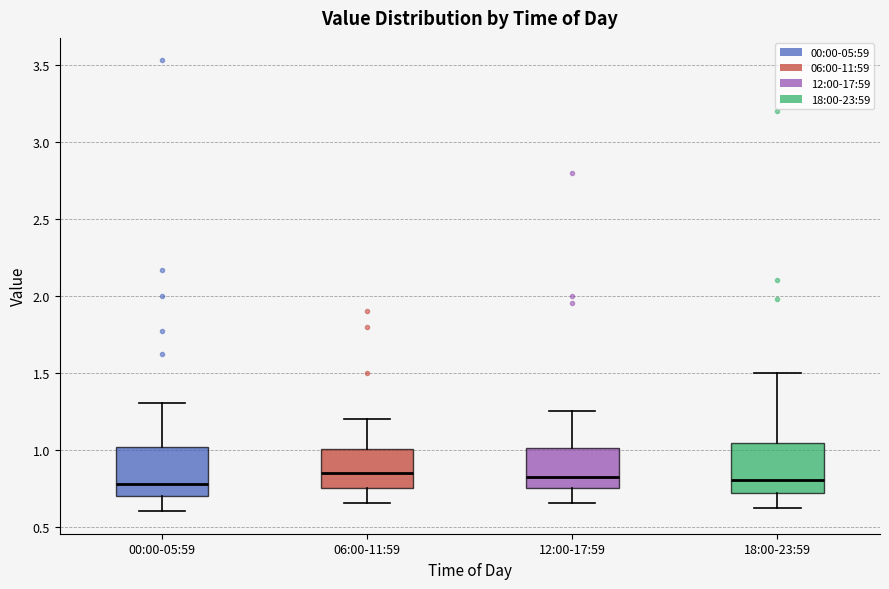

Reading left to right, read every box against the y-axis: the position of its median line, the range the box covers, and the ends of its whiskers. The values are not printed on the chart, so give them approximately, as read against the axis.

00:00-05:59: median 0.80, box 0.70 to 1.00, whiskers 0.60 to 1.30
06:00-11:59: median 0.85, box 0.75 to 1.00, whiskers 0.65 to 1.20
12:00-17:59: median 0.85, box 0.75 to 1.00, whiskers 0.65 to 1.25
18:00-23:59: median 0.80, box 0.70 to 1.05, whiskers 0.60 to 1.50